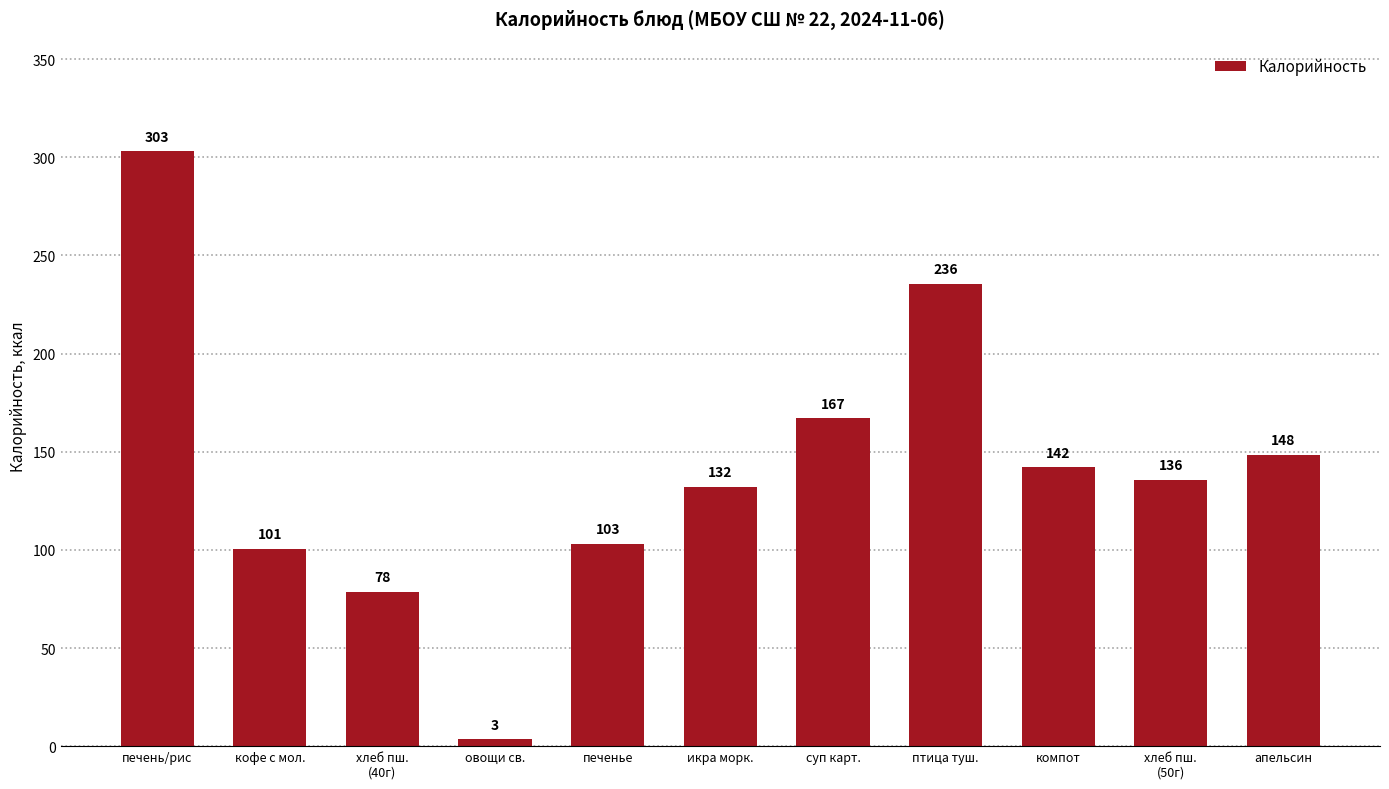

What is the sum of all values?

1549.1